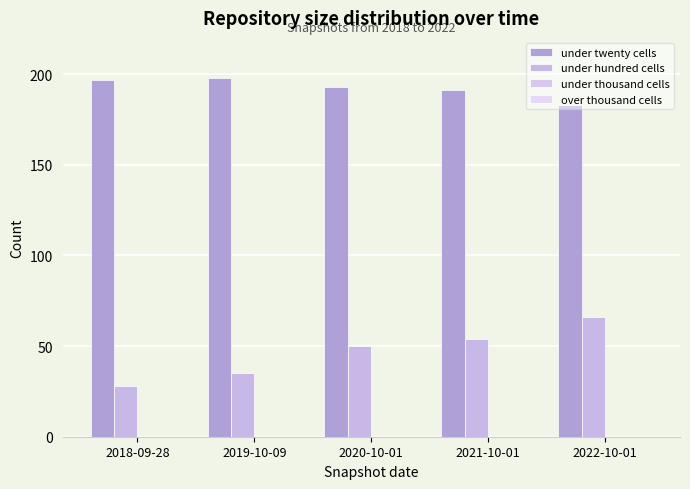

How many series are shown in this chart?

2